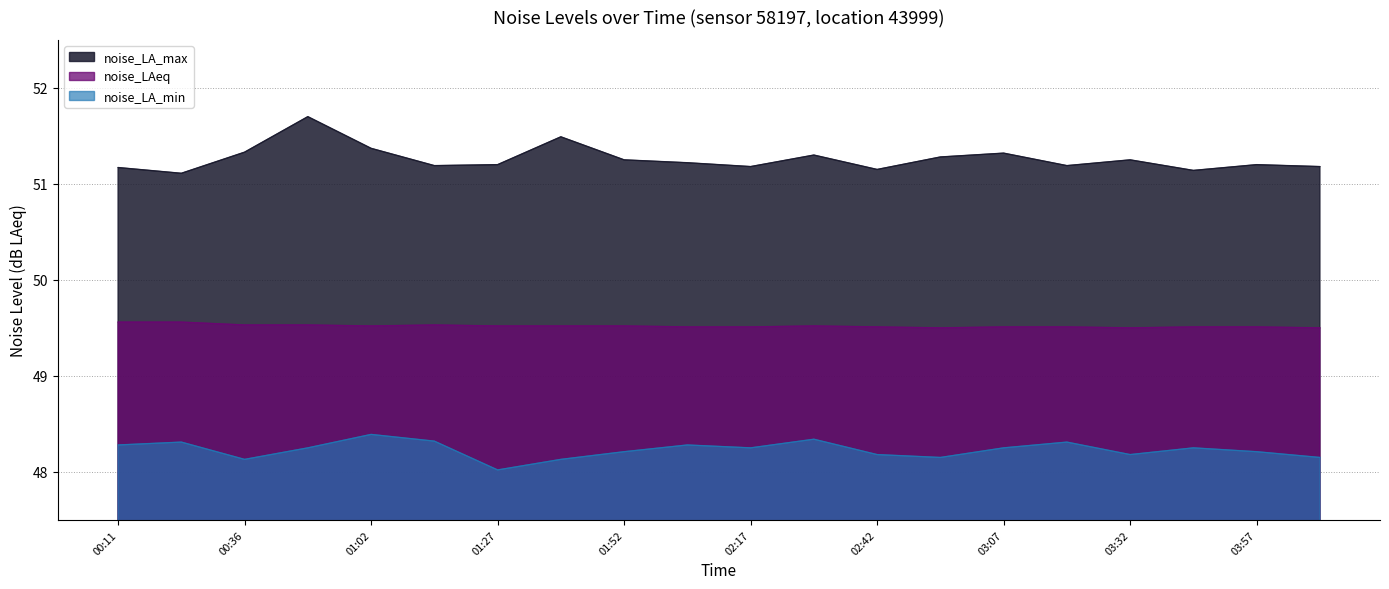

What is the spread (max minus min) of values at 01:02?

3.0